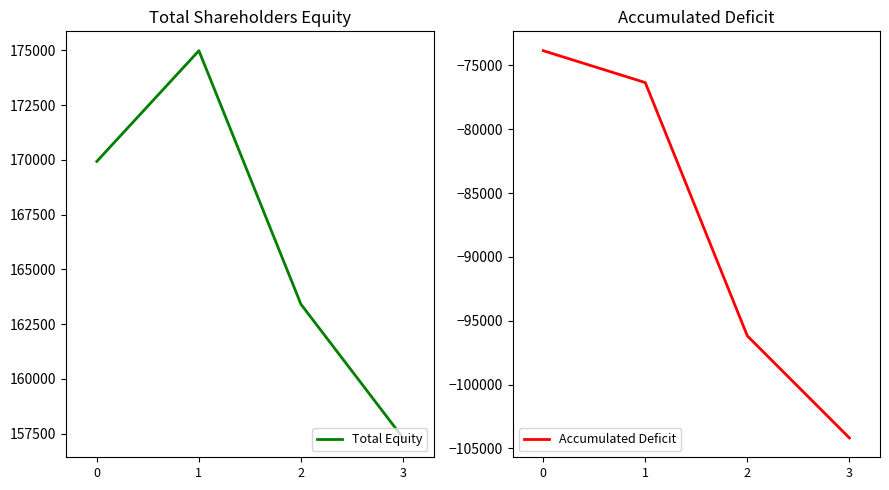

True or false: Accumulated Deficit has more than 0 points higher than both neighbors.

False